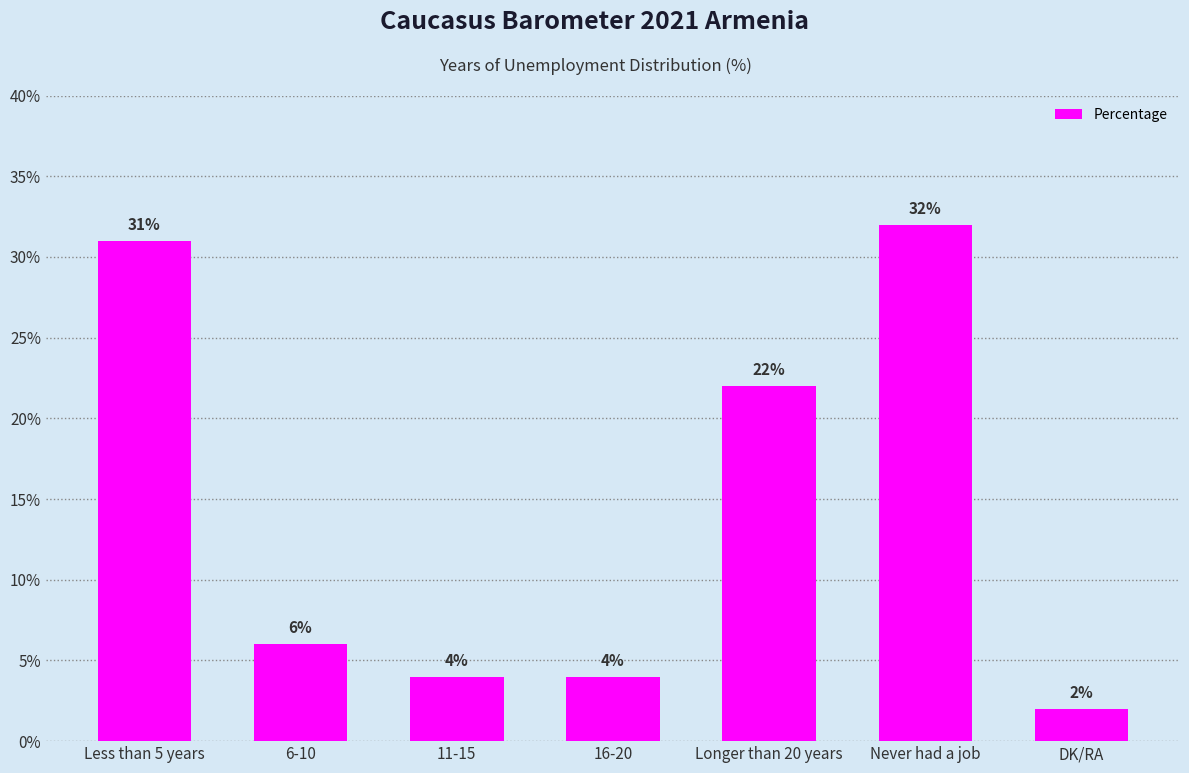

What is the average value?

14